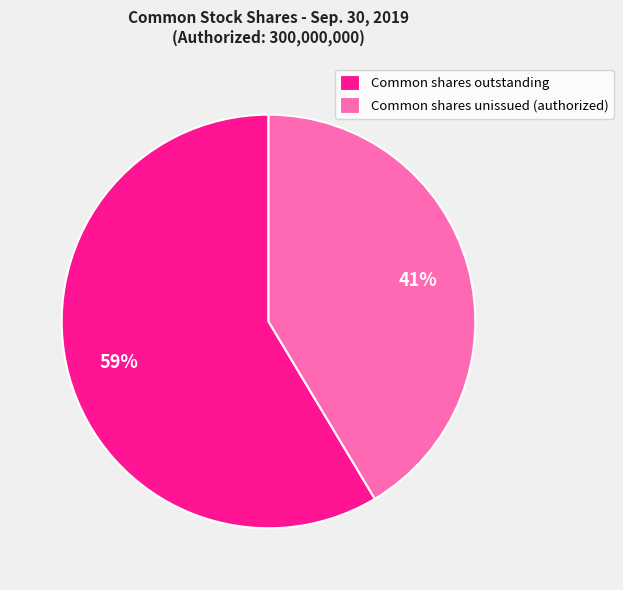

Count the number of slices in the pie.

2